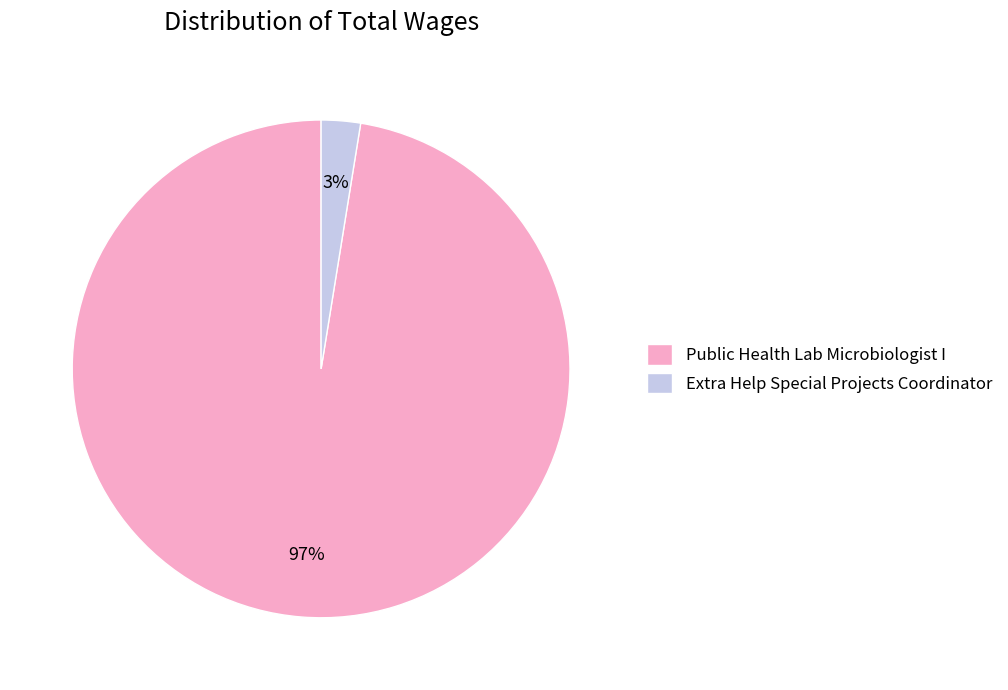

Rank the categories by value from lowest to highest.

Extra Help Special Projects Coordinator, Public Health Lab Microbiologist I